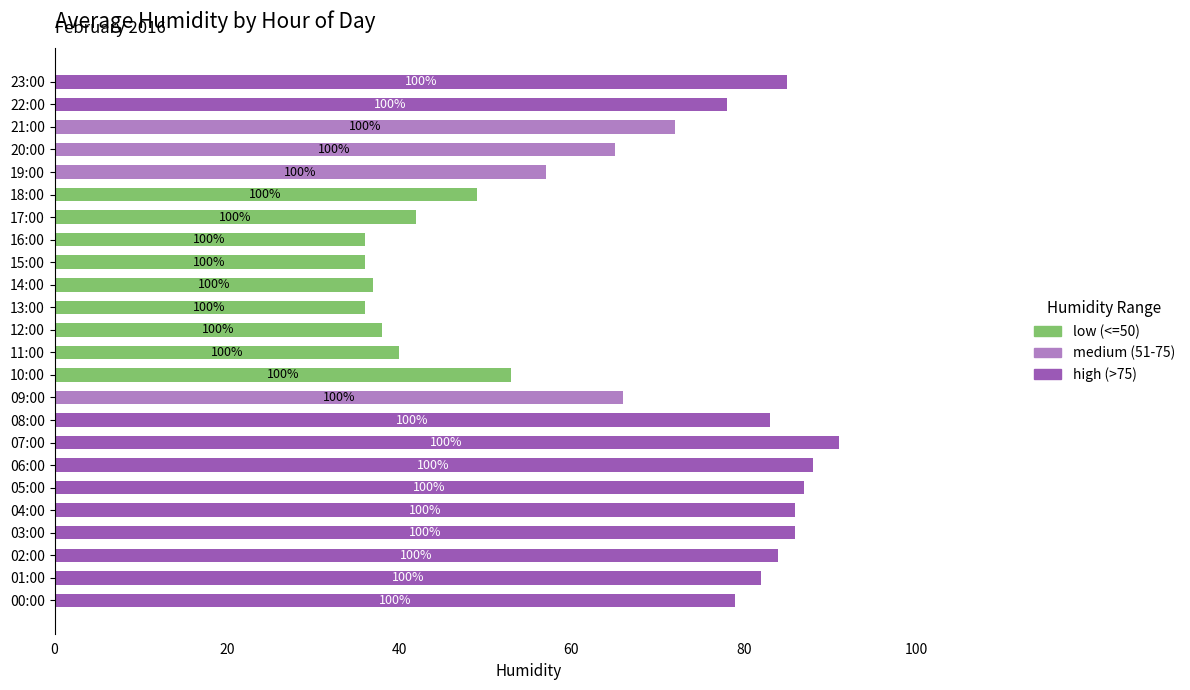

Is it true that low (<=50) equals 12 at 15:00?

False